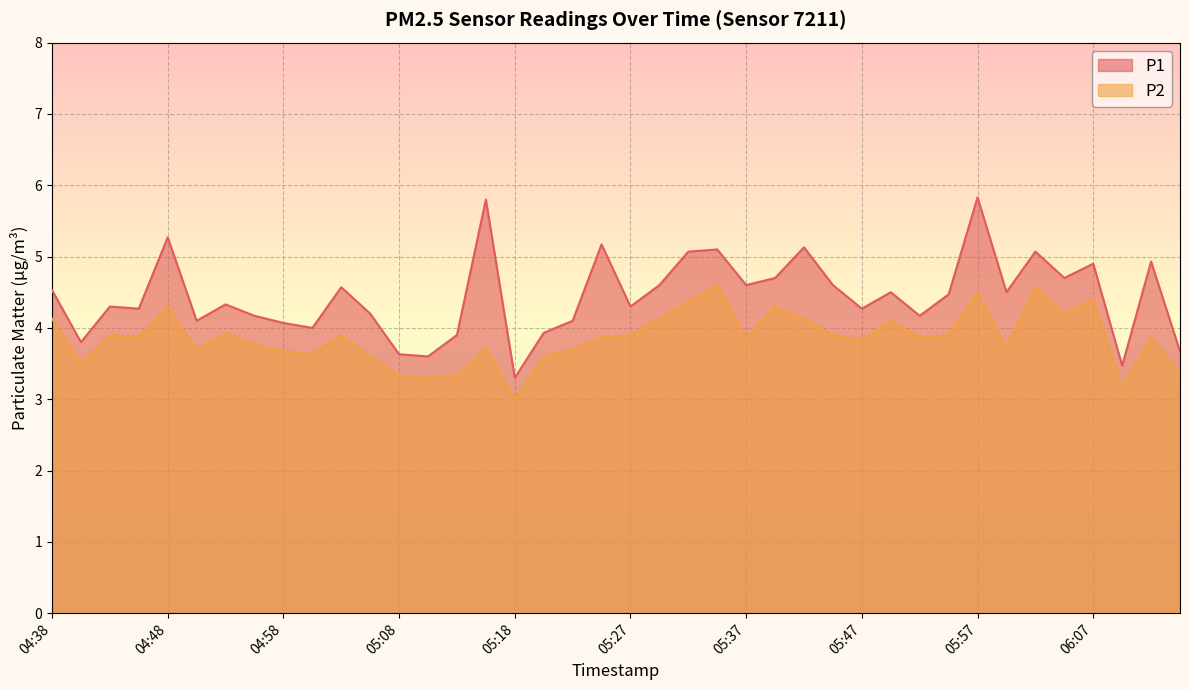

Is the value of P2 at 06:12 greater than the value of P1 at 05:03?

No